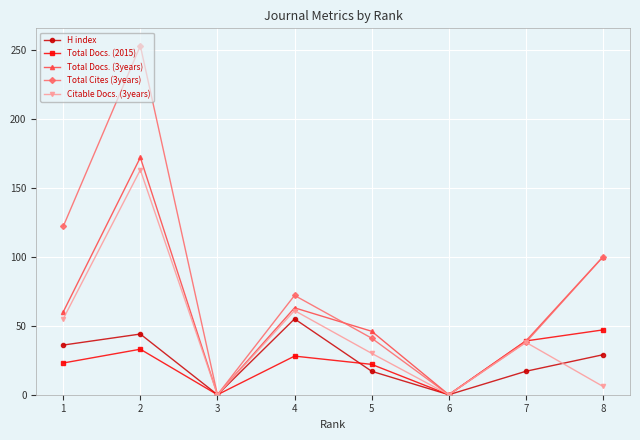

At which category does Total Docs. (2015) reach its first local peak?

2